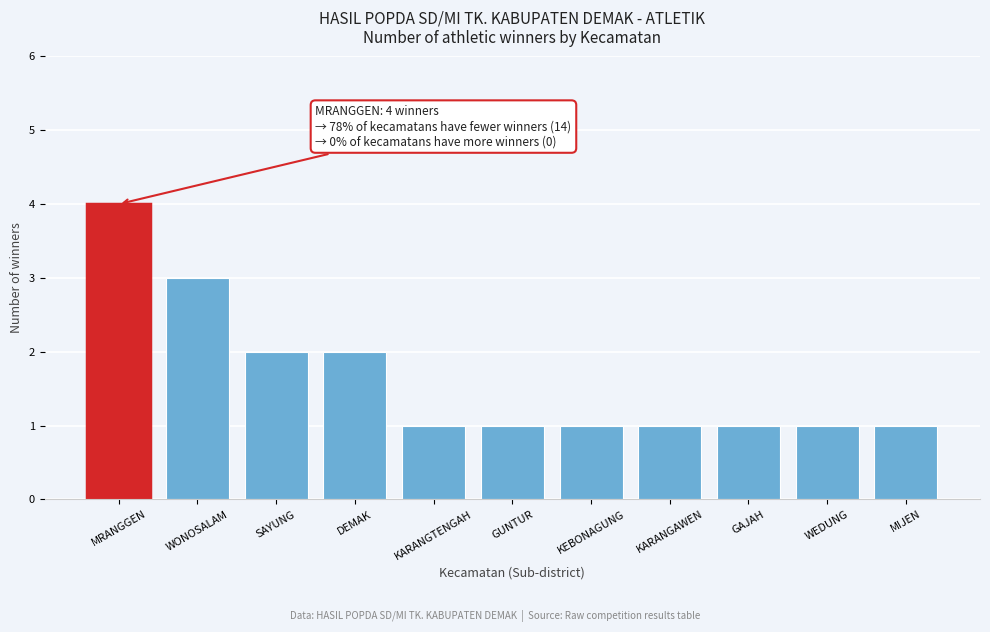

Reading left to right, extract all data points from this chart.

4	3	2	2	1	1	1	1	1	1	1